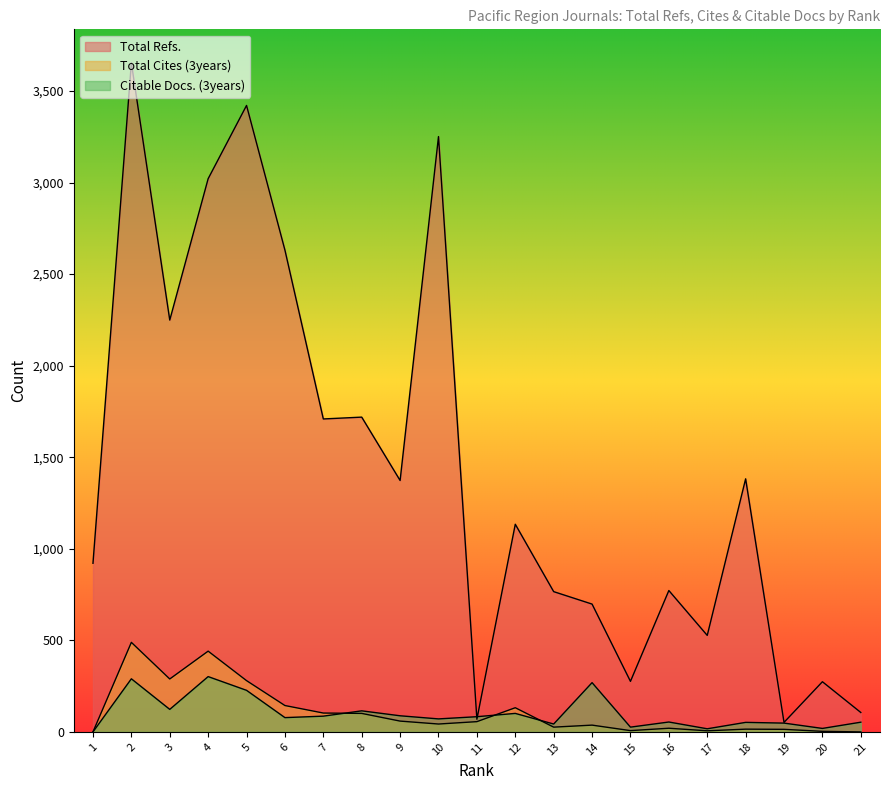

Reading left to right, what are all the values shown in this chart?

Total Refs.: 921	3654	2249	3021	3421	2631	1709	1719	1373	3251	69	1134	766	698	276	772	527	1382	52	274	106
Total Cites (3years): 0	489	289	441	280	144	103	101	59	43	56	132	26	37	7	20	6	15	14	3	0
Citable Docs. (3years): 0	290	123	302	227	78	86	115	88	71	83	101	43	269	26	54	17	52	48	19	53